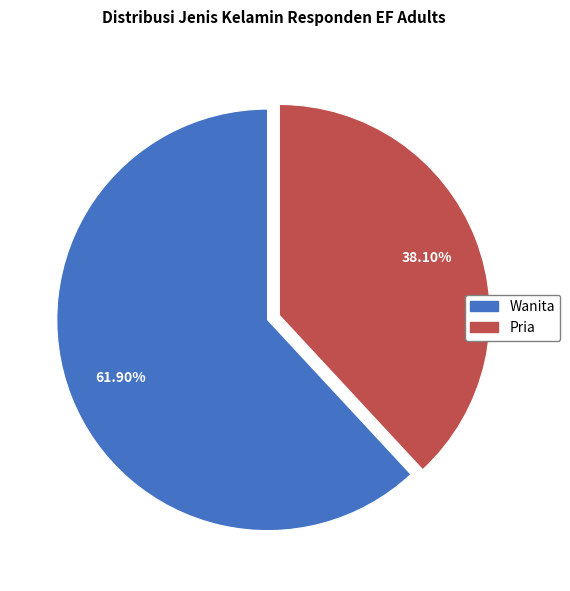

To the nearest percent, what is the difference between the largest and smallest slice percentages?

24%